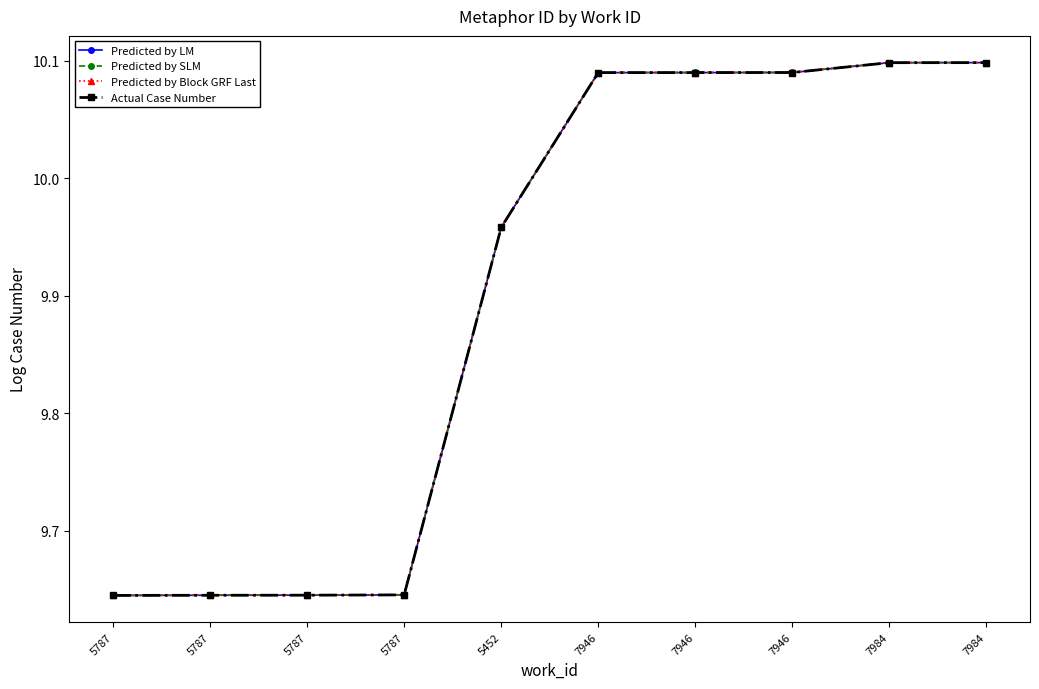

At 5787, list the series in order from largest to smallest.

Predicted by Block GRF Last, Predicted by LM, Predicted by SLM, Actual Case Number